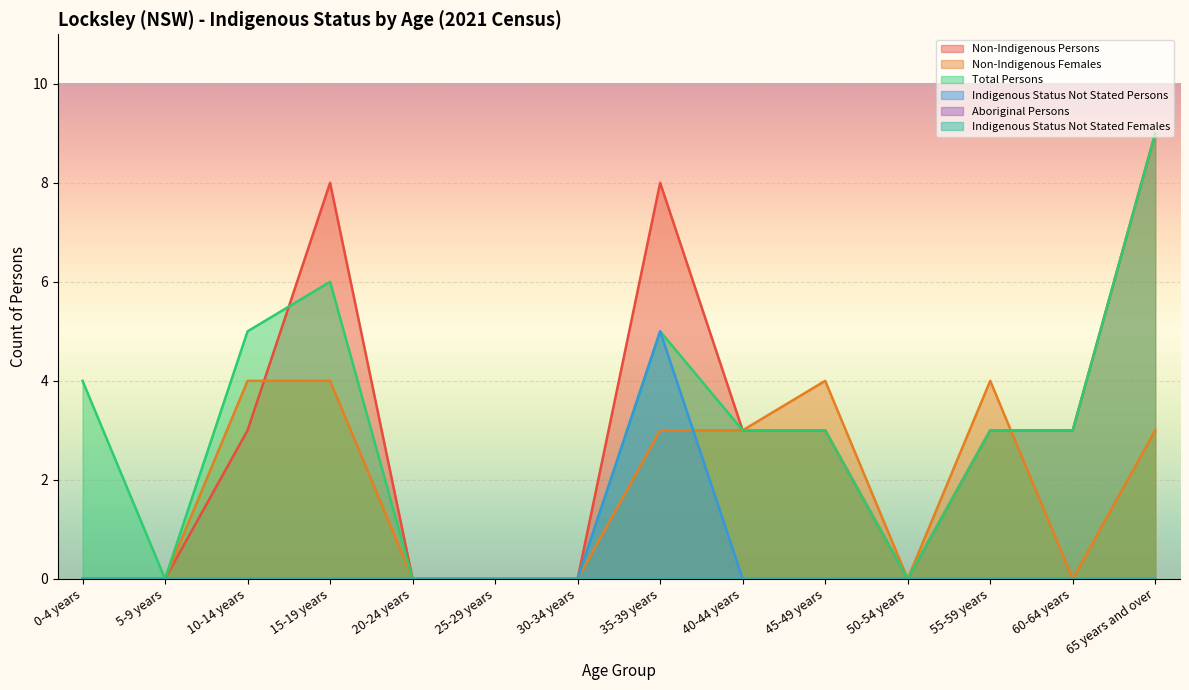

Which series changed the most between 45-49 years and 50-54 years?

Non-Indigenous Females